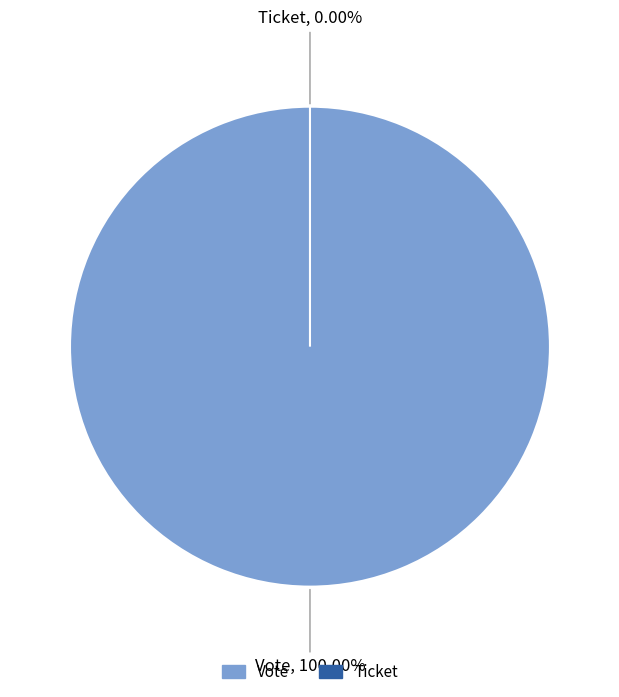

Is it true that Ticket is 6% of the pie?

False